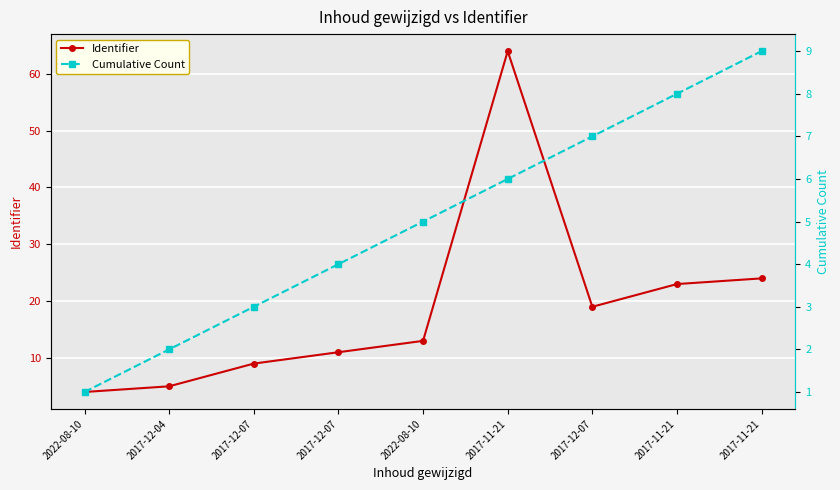

What is the label of the 8th point from the left?

2017-11-21